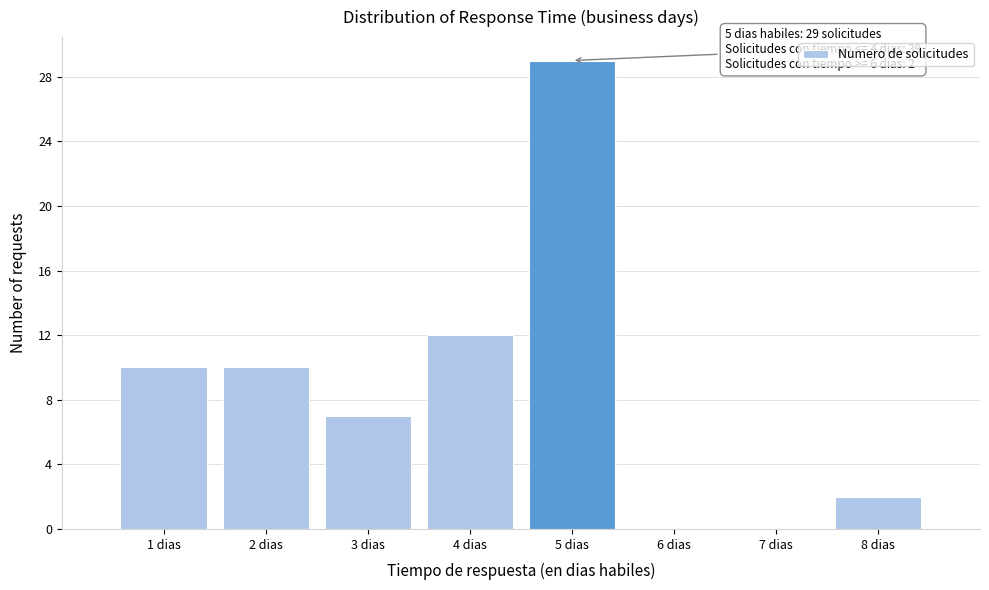

Over which range of the x-axis is the bar tallest?

4.5 to 5.5